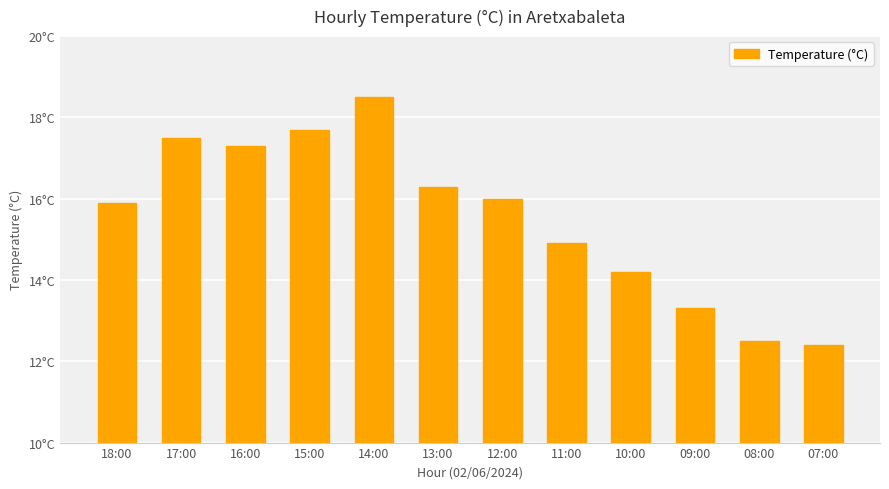

Does the chart contain any negative values?

No